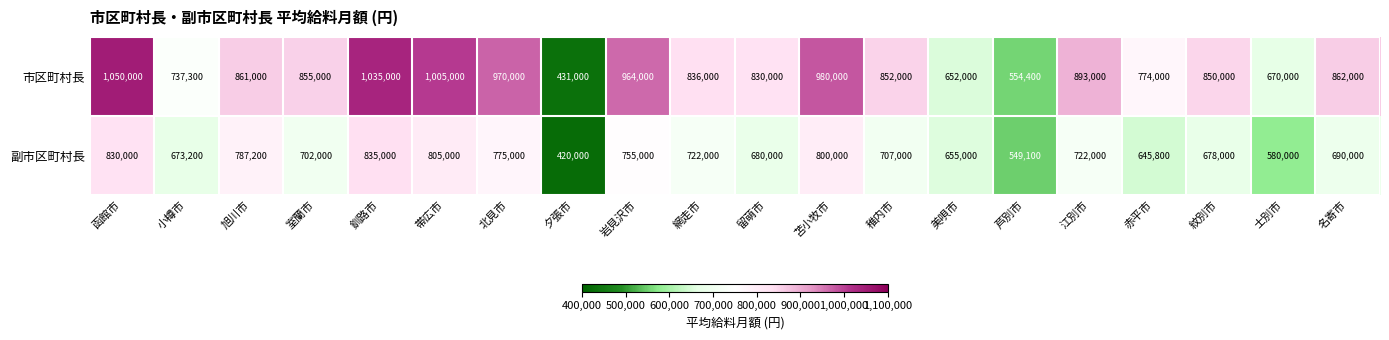

Which category has the highest value across all series?

函館市